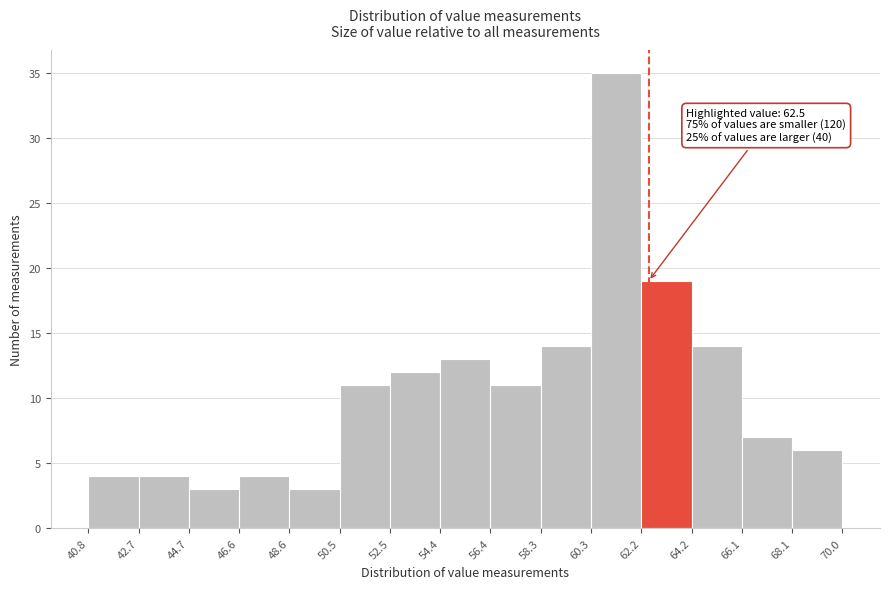

Which range on the x-axis has the tallest bar?

60.3 to 62.2